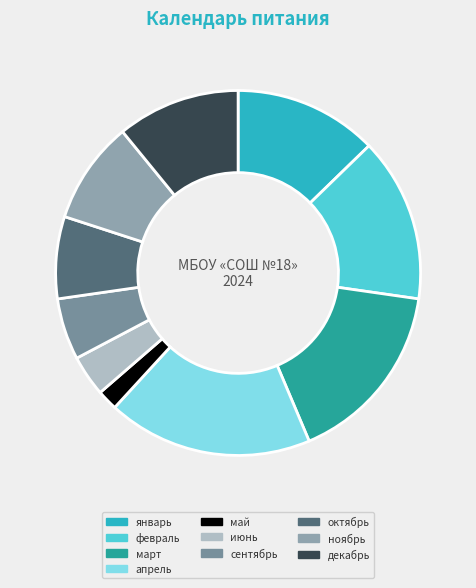

Count the number of slices in the pie.

10